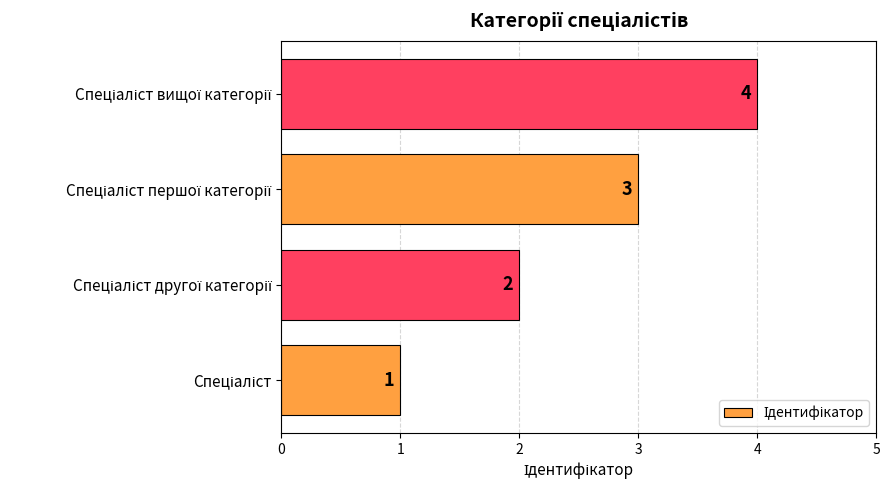

What is the maximum value shown in the chart?

4